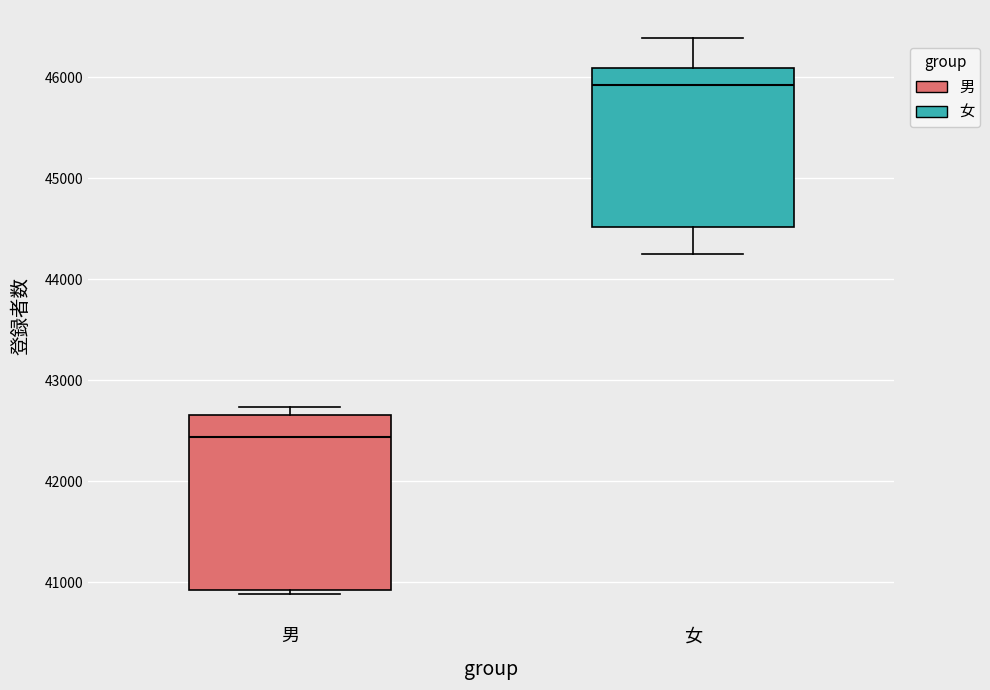

Where does the median line of the box for 男 sit on the y-axis? The values are not printed on the chart, so give them approximately, as read against the axis.

42400